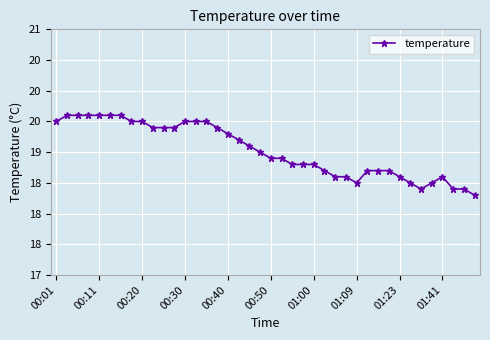

What is the difference between the second highest and minimum values?

1.3